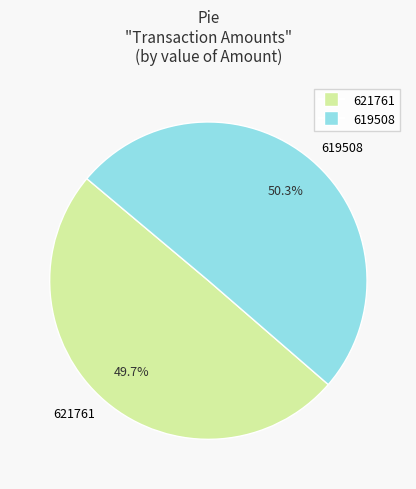

Which has a higher value, 621761 or 619508?

619508